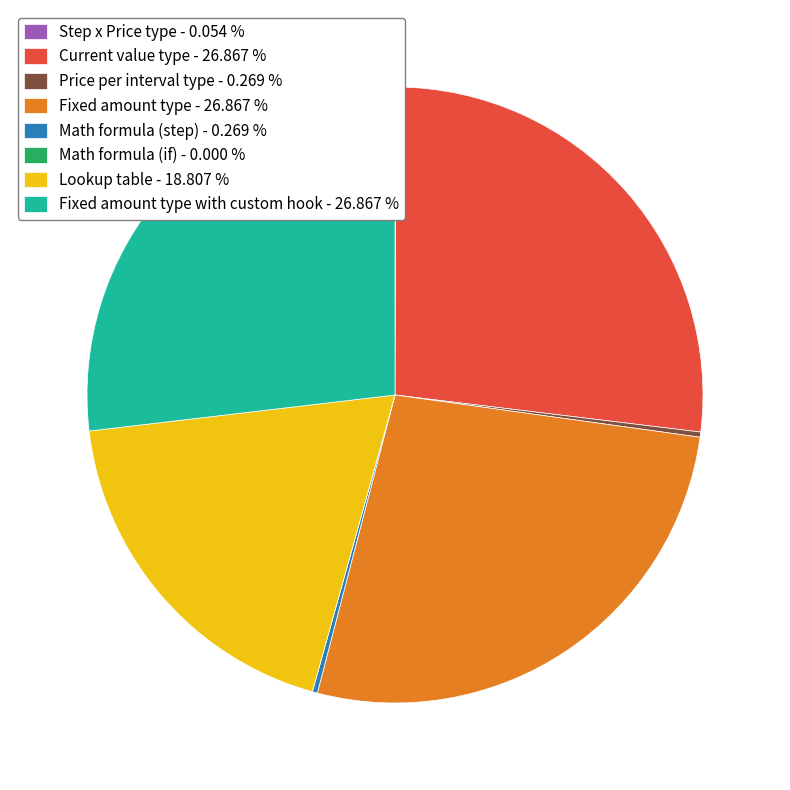

Which has a higher value, Current value type - 26.867 % or Lookup table - 18.807 %?

Current value type - 26.867 %